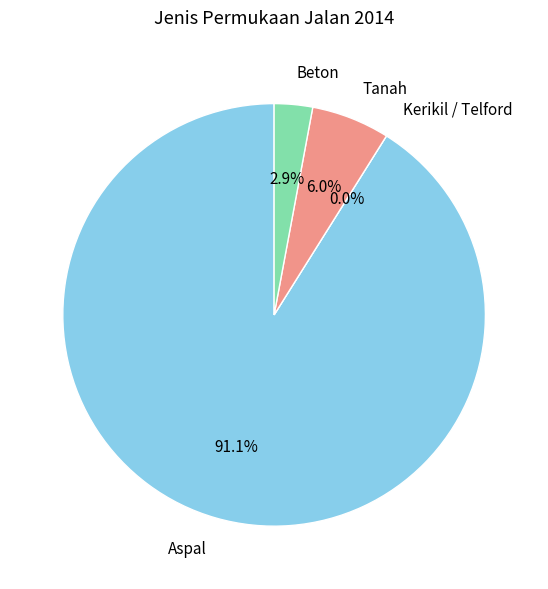

How many slices are in this pie chart?

4